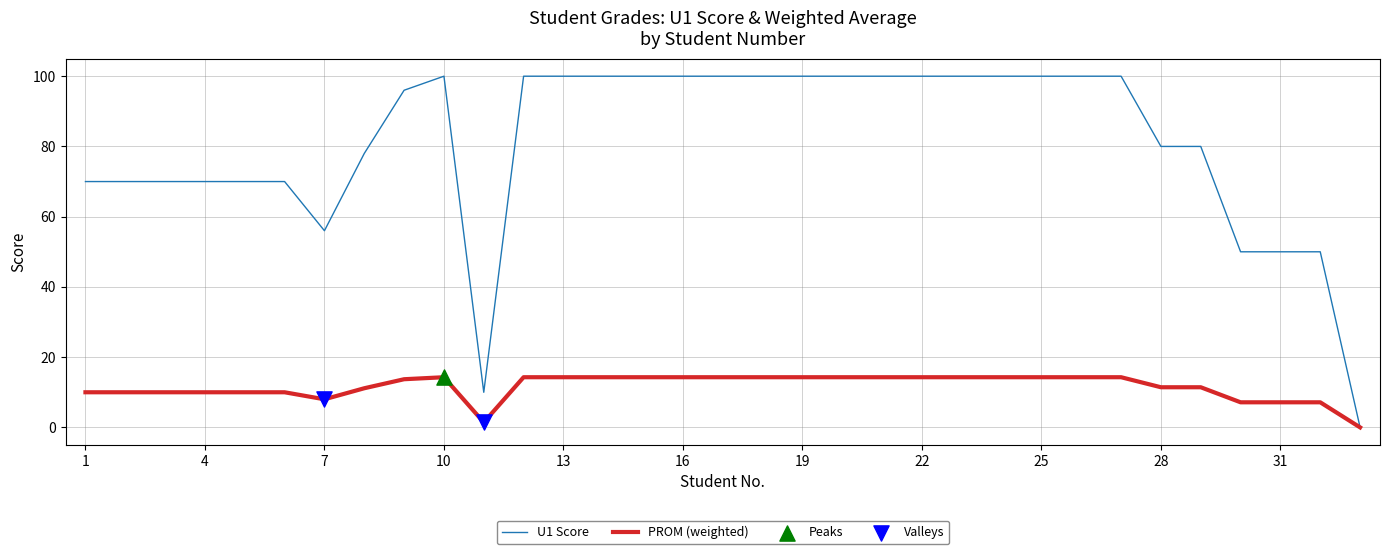

Which series has the widest spread of values?

U1 Score